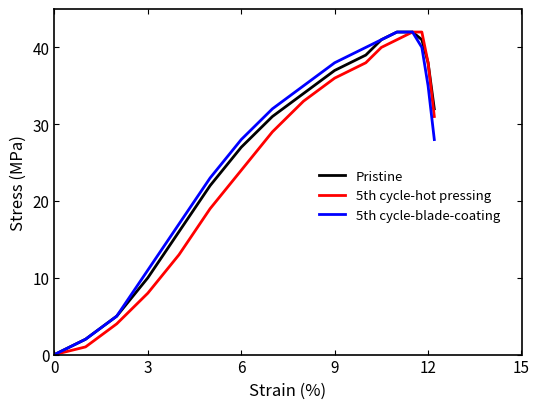

What is the highest value of the 5th cycle-hot pressing series?

42